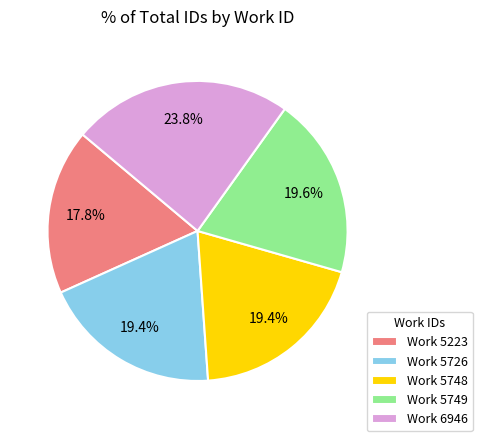

To the nearest percent, what is the average slice percentage?

20%